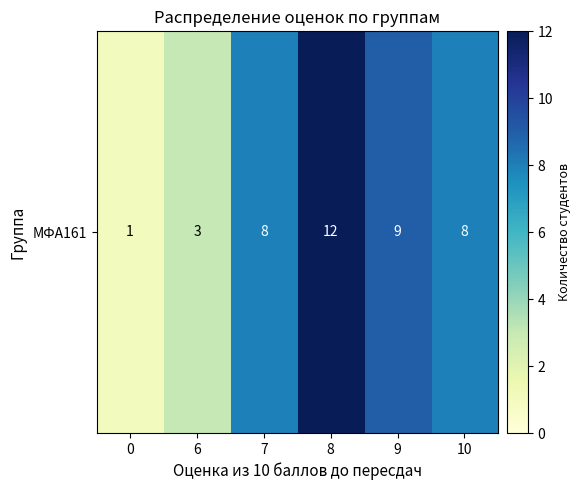

Approximately how many times larger is the value at 7 compared to 0?

8.0